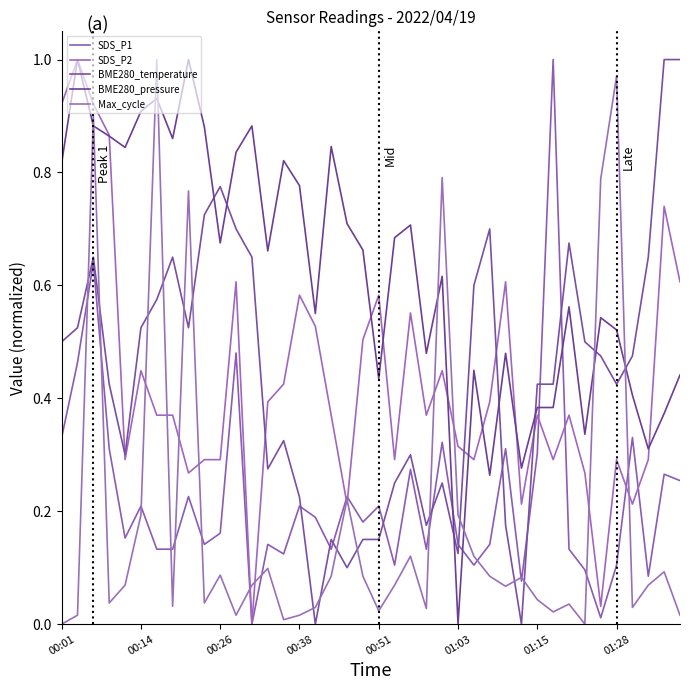

How many lines are shown in the chart?

5